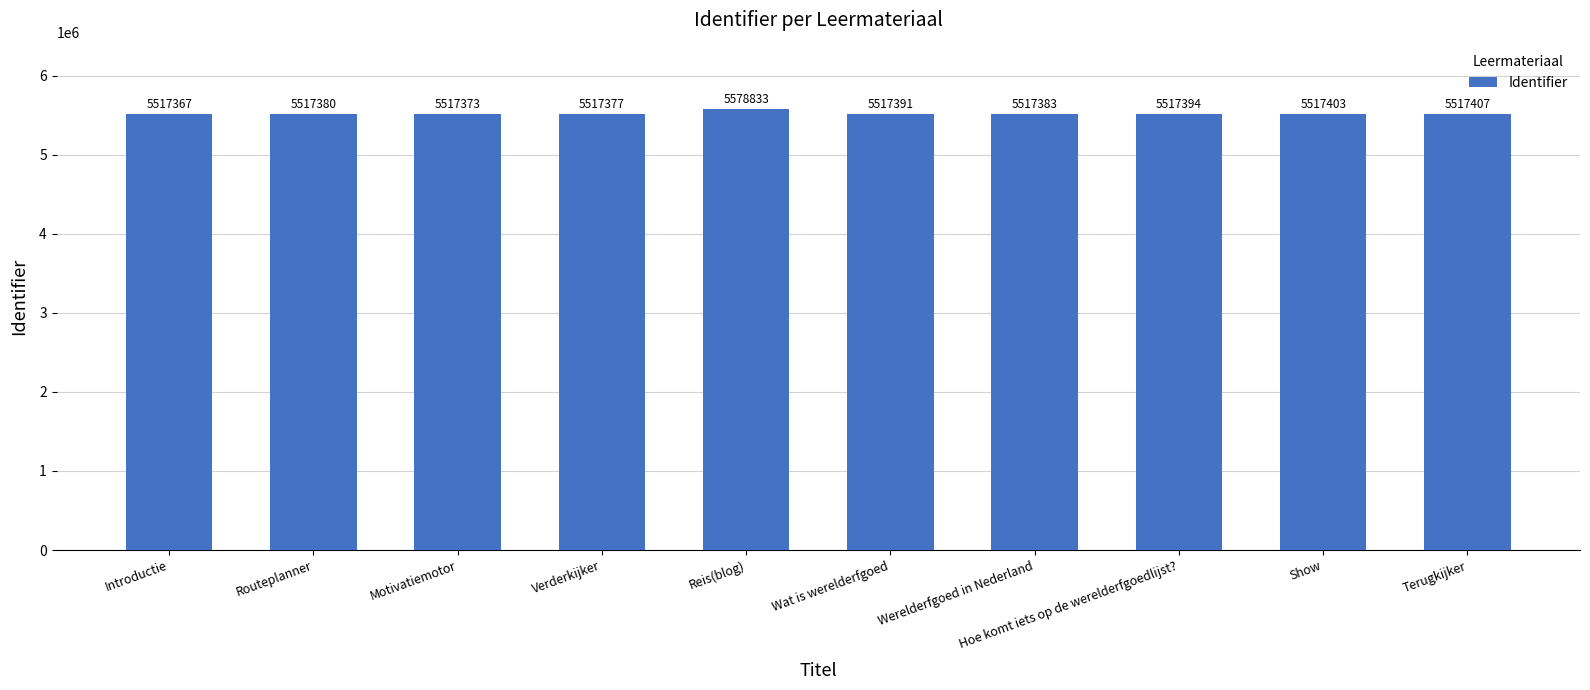

At which label is the value closest to 5548100?

Terugkijker